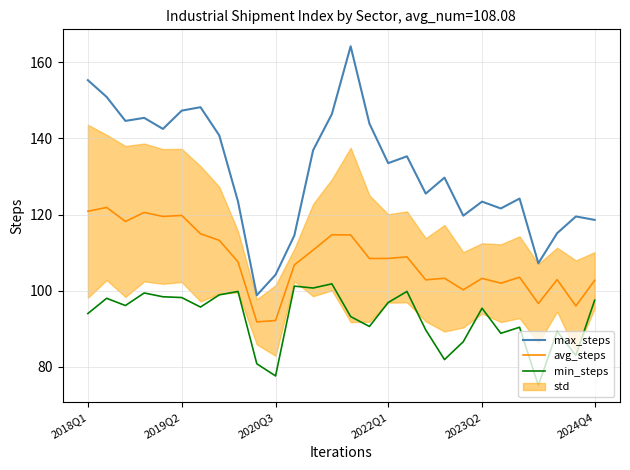

What is the lowest value of the max_steps series?

98.8